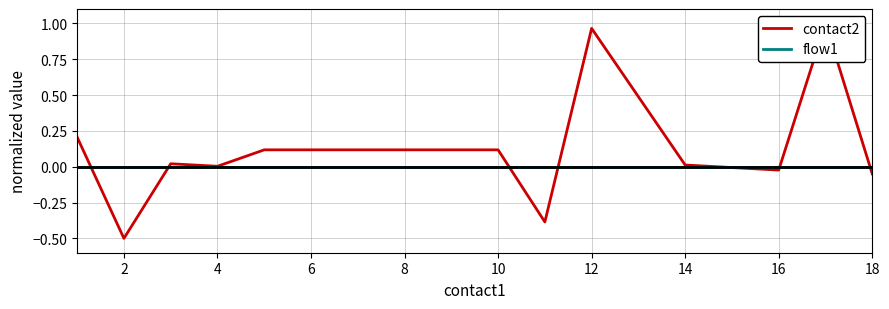

What is the difference between the maximum and minimum values in the contact2 series?

1.5